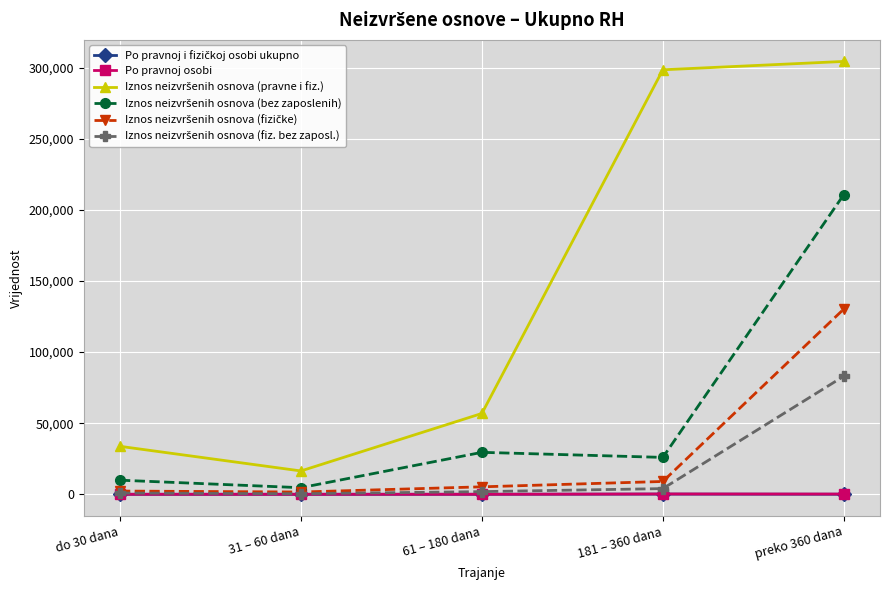

At which category is the sum across all series the highest?

preko 360 dana